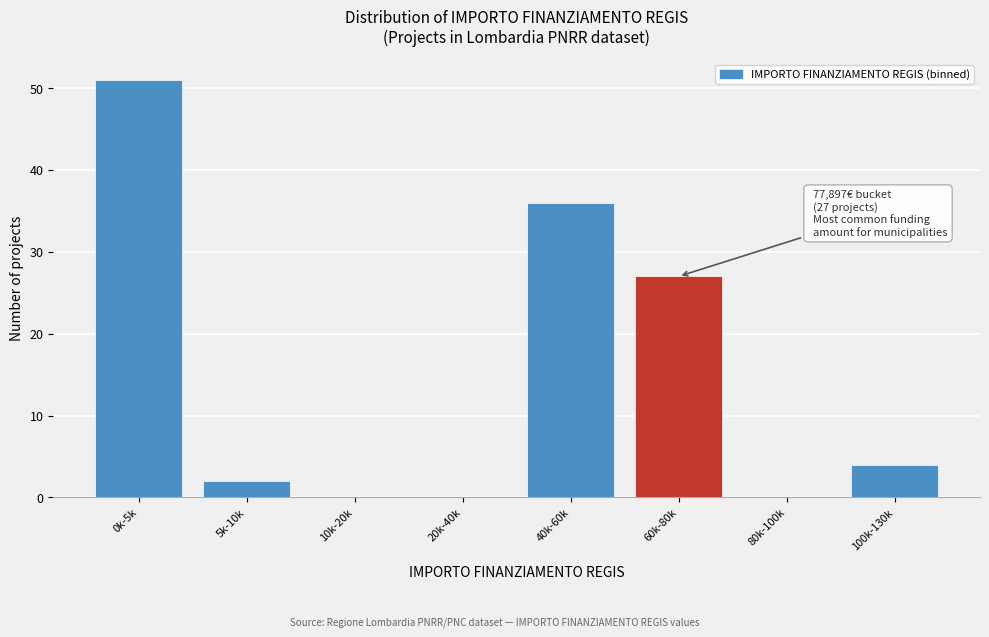

Reading left to right, what are all the values shown in this chart?

0k-5k=51	5k-10k=2	10k-20k=0	20k-40k=0	40k-60k=36	60k-80k=27	80k-100k=0	100k-130k=4